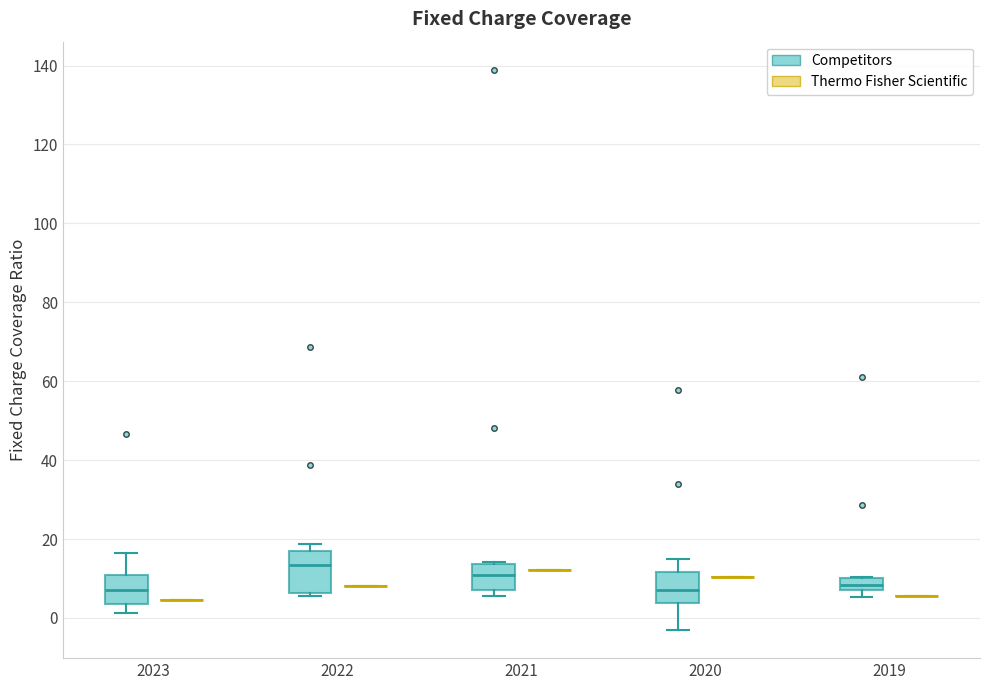

Reading left to right, read every box against the y-axis: the position of its median line, the range the box covers, and the ends of its whiskers. The values are not printed on the chart, so give them approximately, as read against the axis.

2023 (Competitors): median 8, box 4 to 10, whiskers 2 to 16
2023 (Thermo Fisher Scientific): box collapsed to a line at 4, whiskers 4 to 4
2022 (Competitors): median 14, box 6 to 16, whiskers 6 (just below the box's lower edge) to 18
2022 (Thermo Fisher Scientific): box collapsed to a line at 8, whiskers 8 to 8
2021 (Competitors): median 10, box 8 to 14, whiskers 6 to 14
2021 (Thermo Fisher Scientific): box collapsed to a line at 12, whiskers 12 to 12
2020 (Competitors): median 8, box 4 to 12, whiskers -4 to 16
2020 (Thermo Fisher Scientific): box collapsed to a line at 10, whiskers 10 to 10
2019 (Competitors): median 8 (inside the box), box 8 to 10, whiskers 6 to 10
2019 (Thermo Fisher Scientific): box collapsed to a line at 6, whiskers 6 to 6